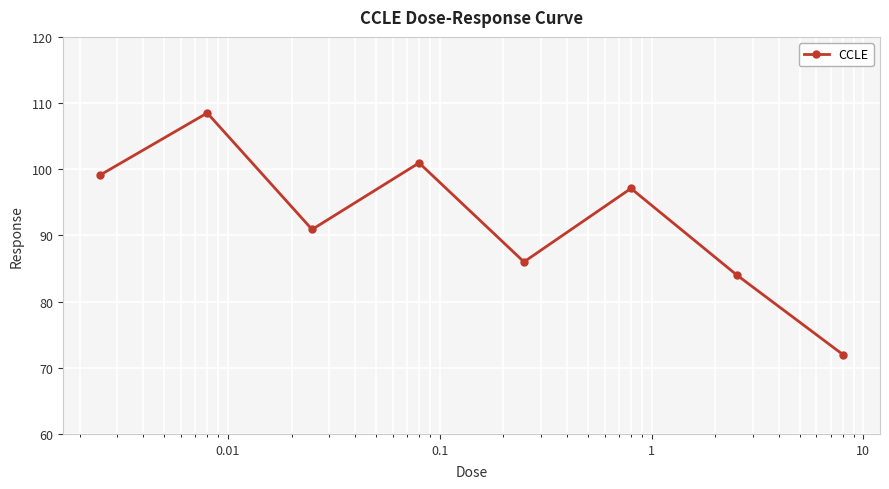

What is the sum of all values?

738.6